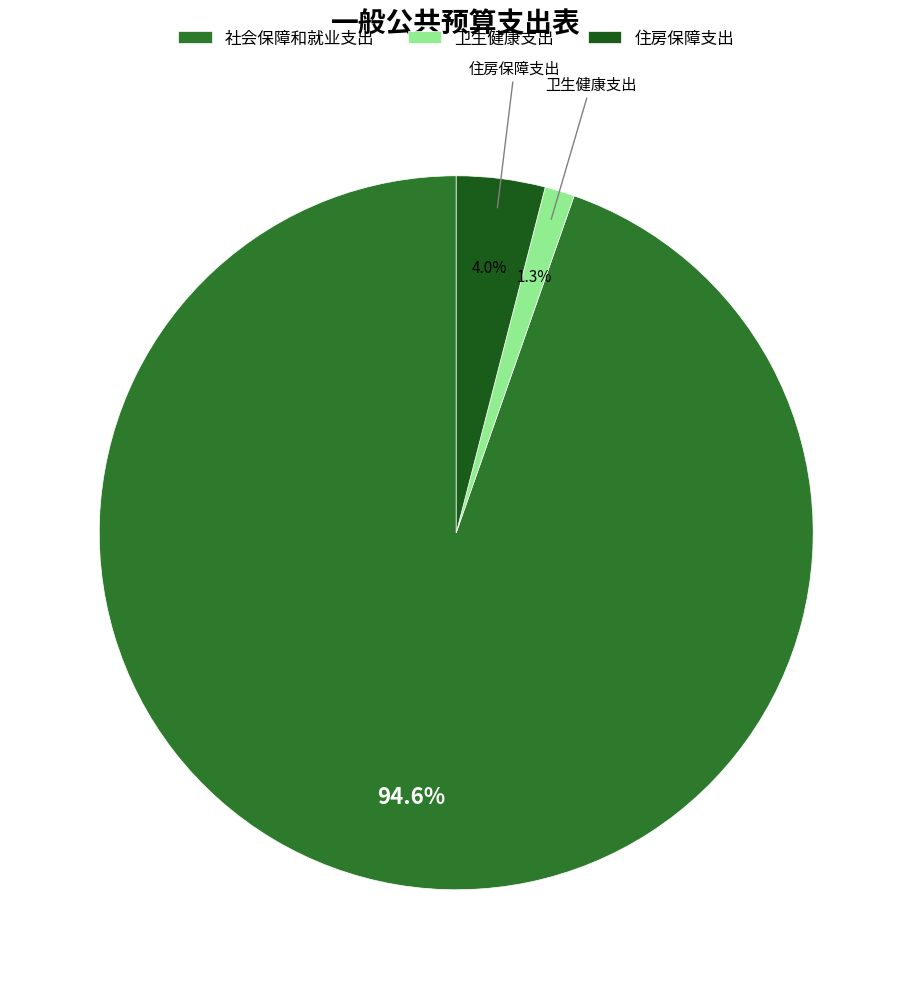

How many segments does this pie chart have?

3